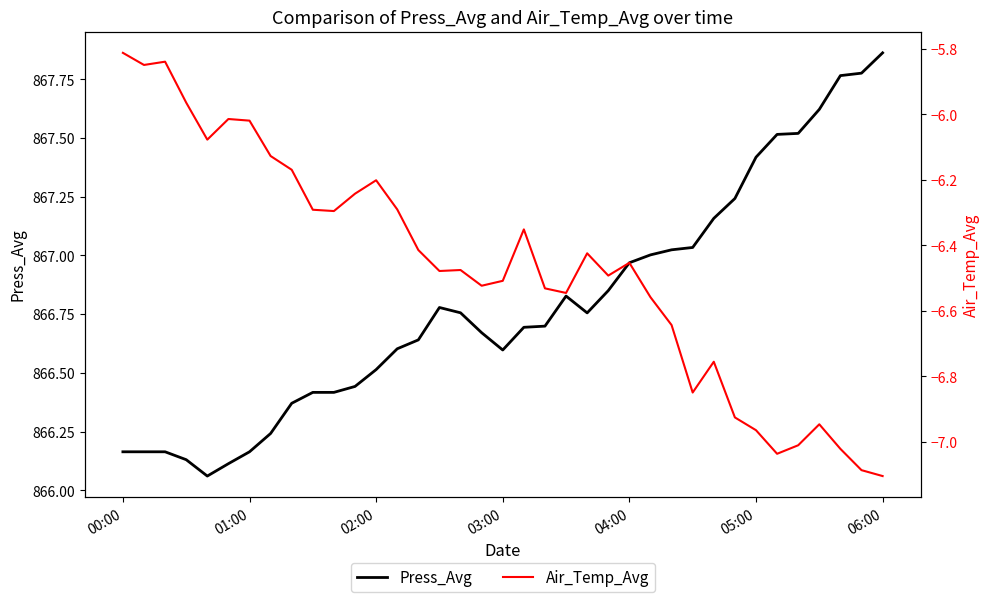

True or false: Press_Avg has a value of 867.4 at 05:00.

True